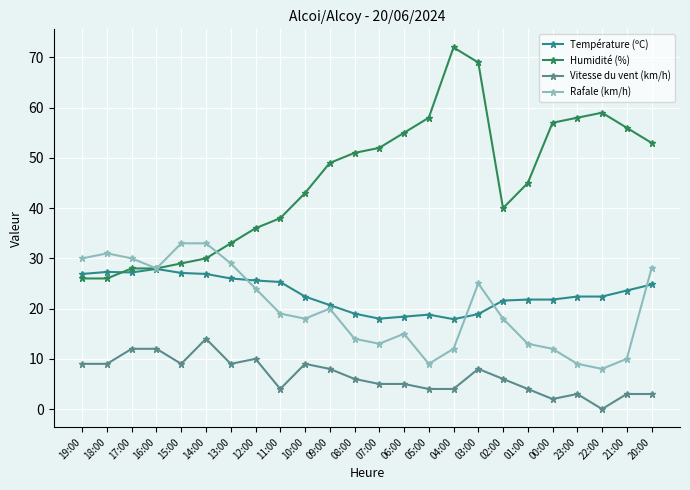

Is the value of Rafale (km/h) at 04:00 greater than the value of Vitesse du vent (km/h) at 14:00?

No